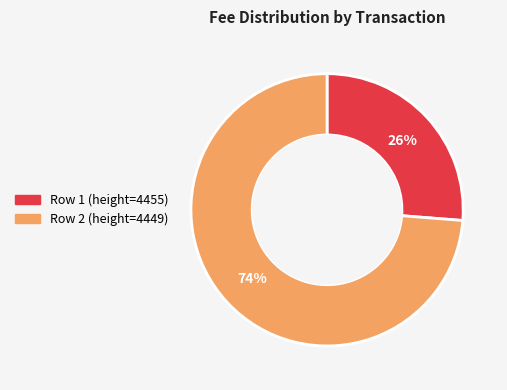

What percentage is the Row 1 (height=4455) slice, to the nearest percent?

26%